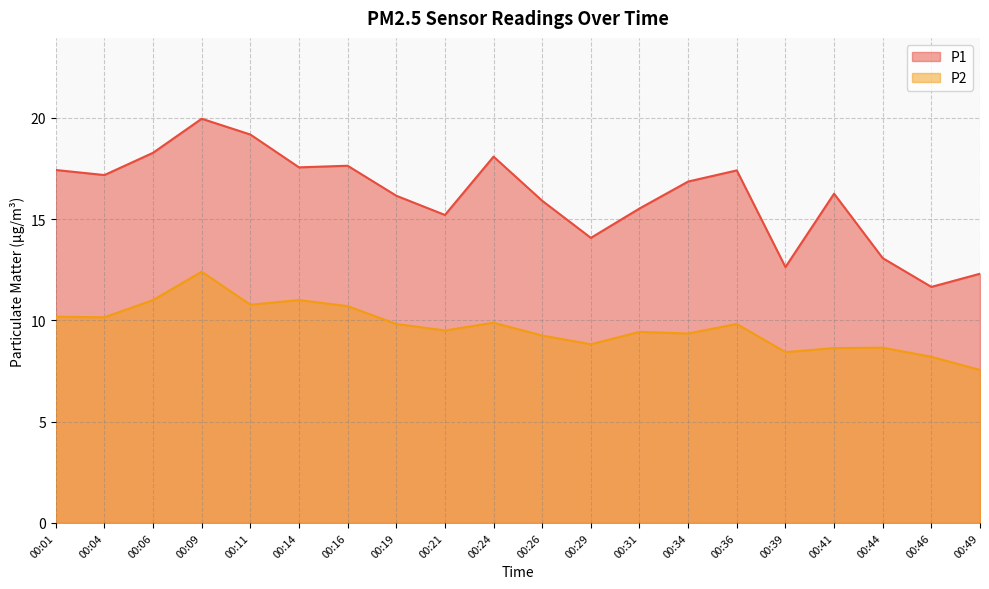

List the series in order of their peak value, lowest first.

P2, P1